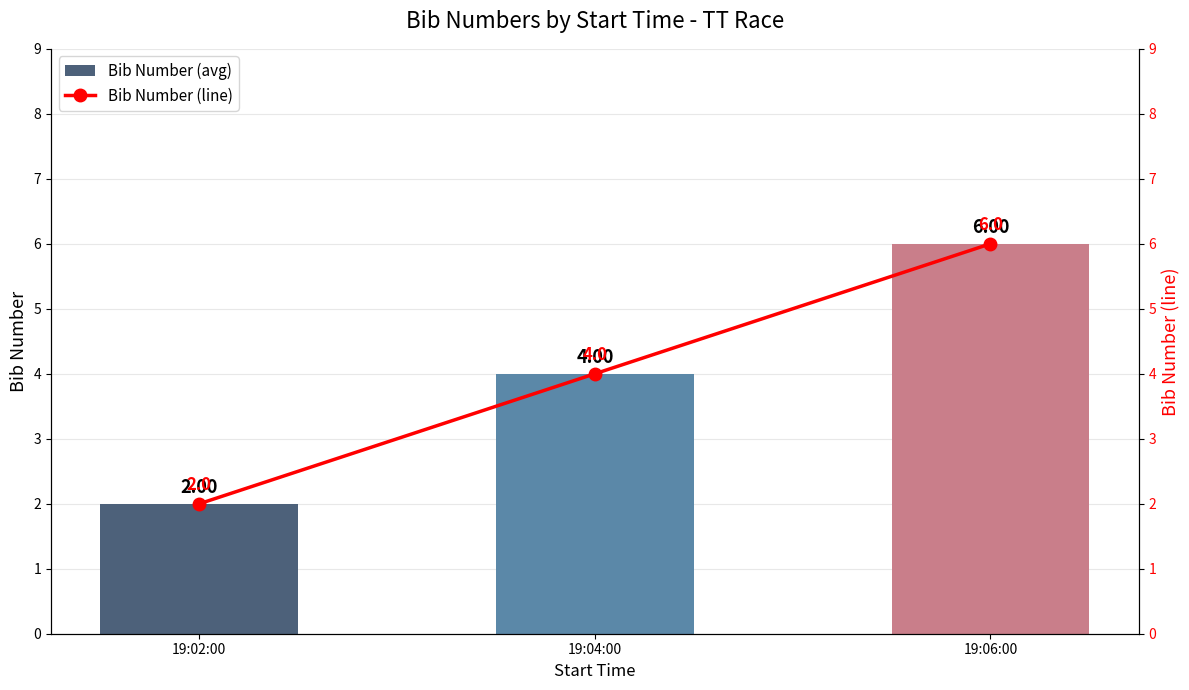

Between 19:04:00 and 19:06:00, which series saw the biggest shift?

Bib Number (avg)